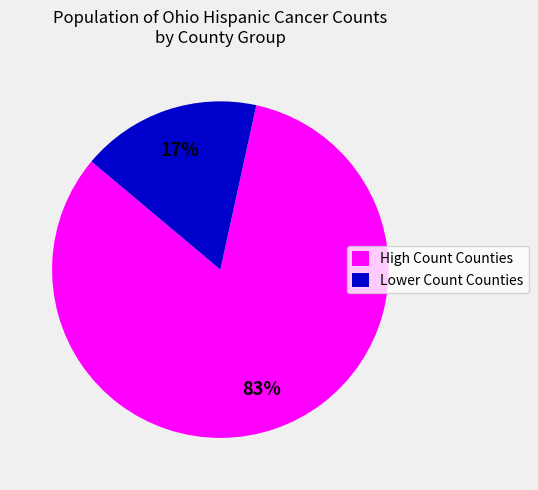

Which slice is the largest?

High Count Counties